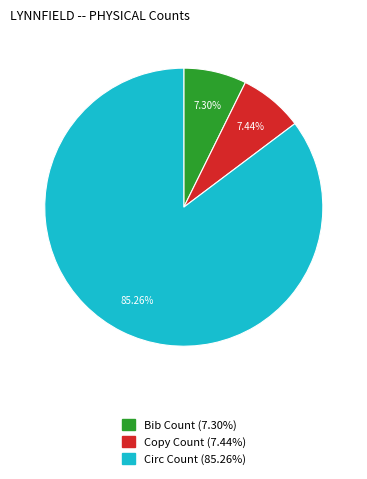

To the nearest percent, what percentage of the pie is Circ Count?

85%